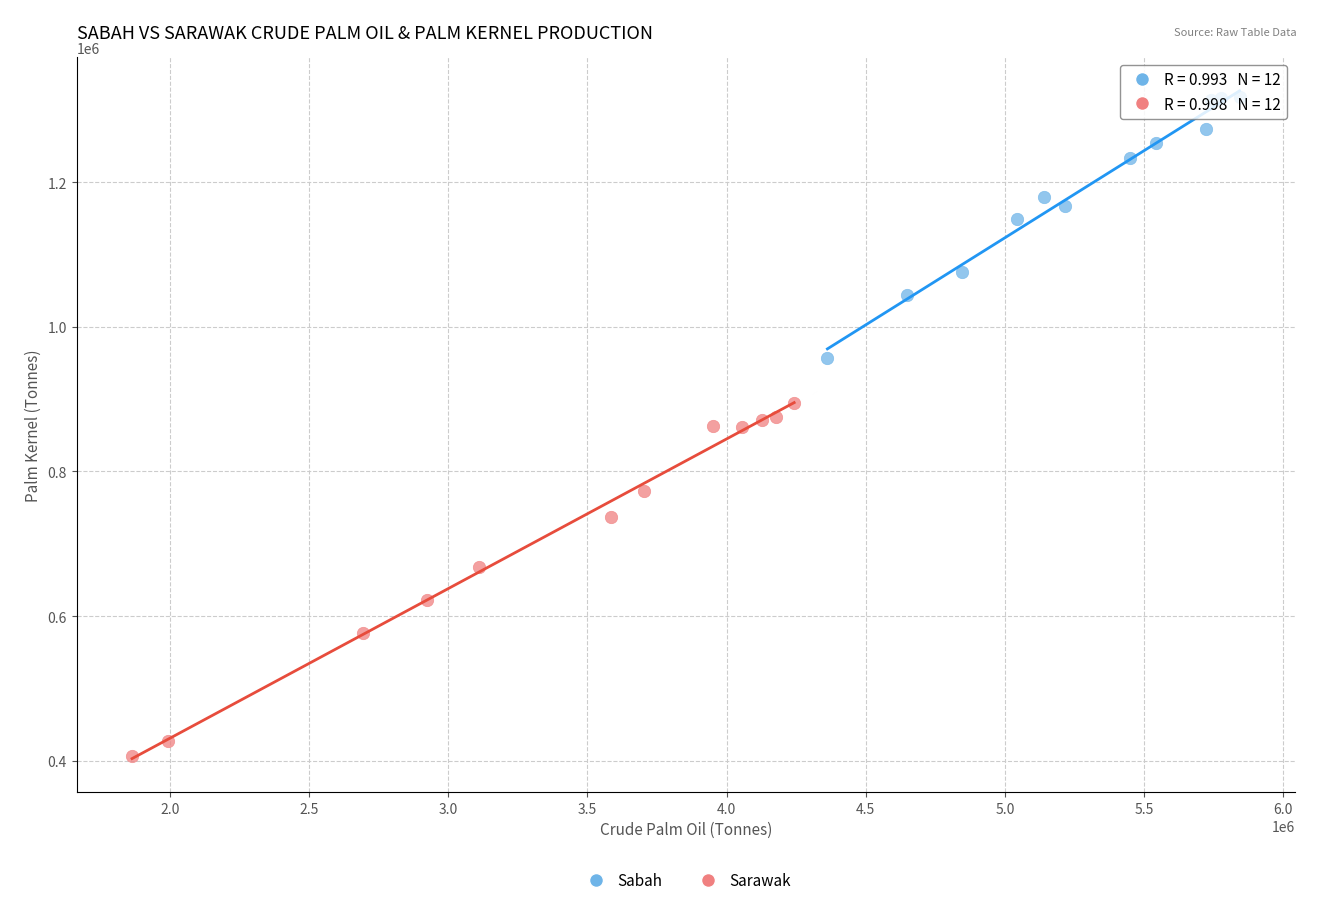

Which series has the largest Y range (max minus min)?

Sarawak